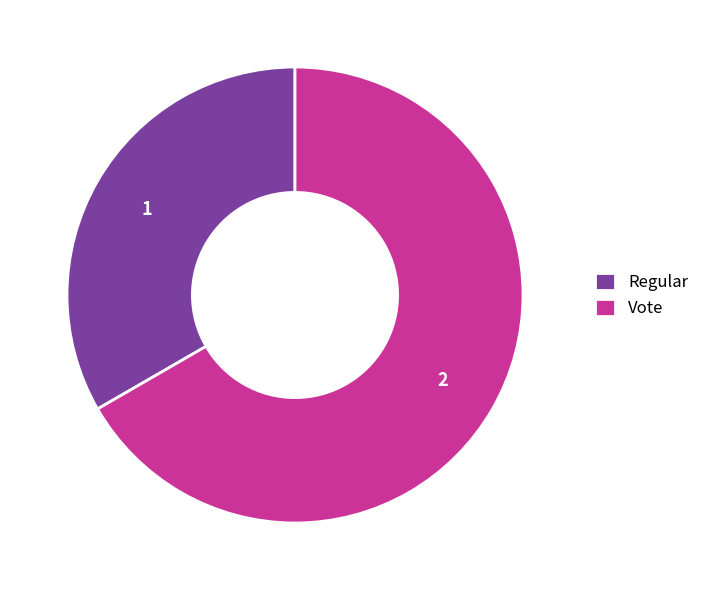

Combined, do Regular and Vote account for over 50%?

Yes